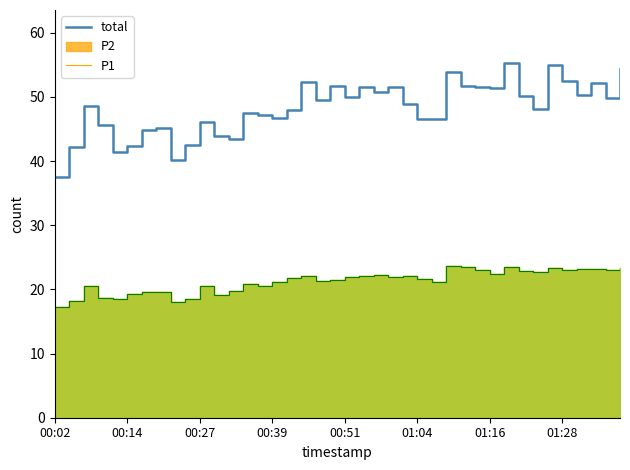

What is the label of the 15th point from the left?

14